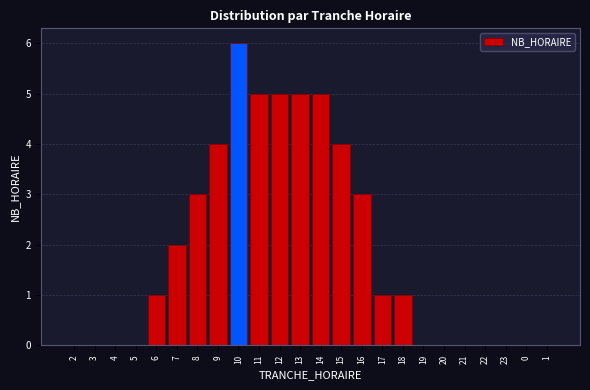

Reading left to right, what are all the values shown in this chart?

2=0	3=0	4=0	5=0	6=1	7=2	8=3	9=4	10=6	11=5	12=5	13=5	14=5	15=4	16=3	17=1	18=1	19=0	20=0	21=0	22=0	23=0	0=0	1=0